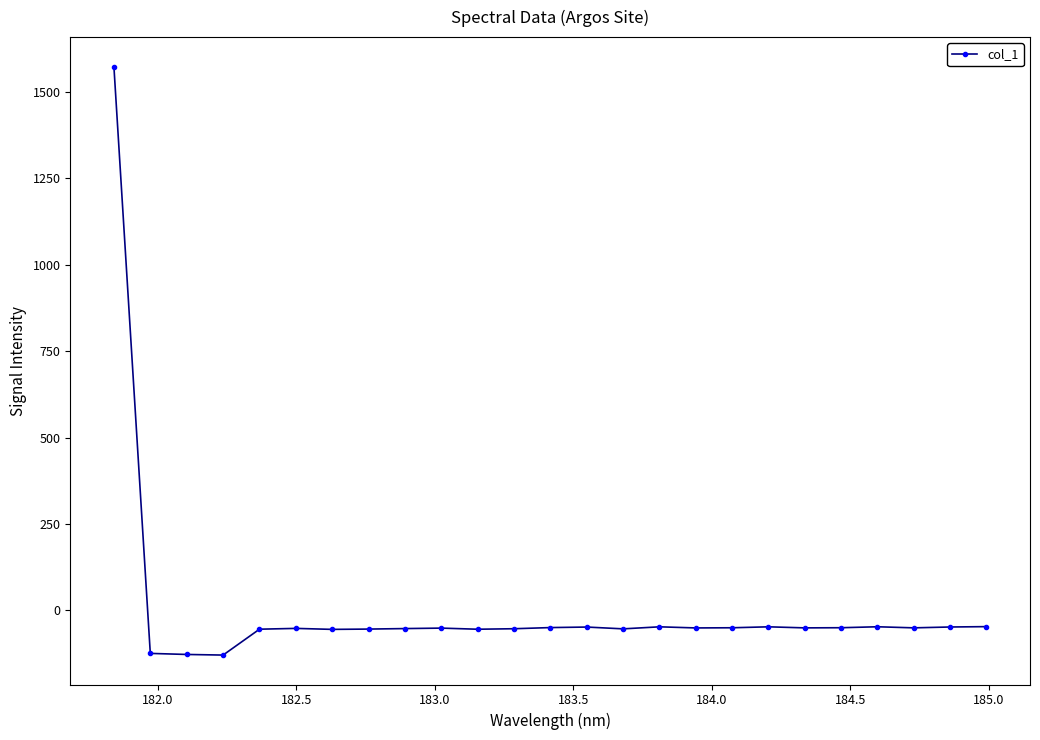

What is the difference between the maximum and minimum values?

1702.9